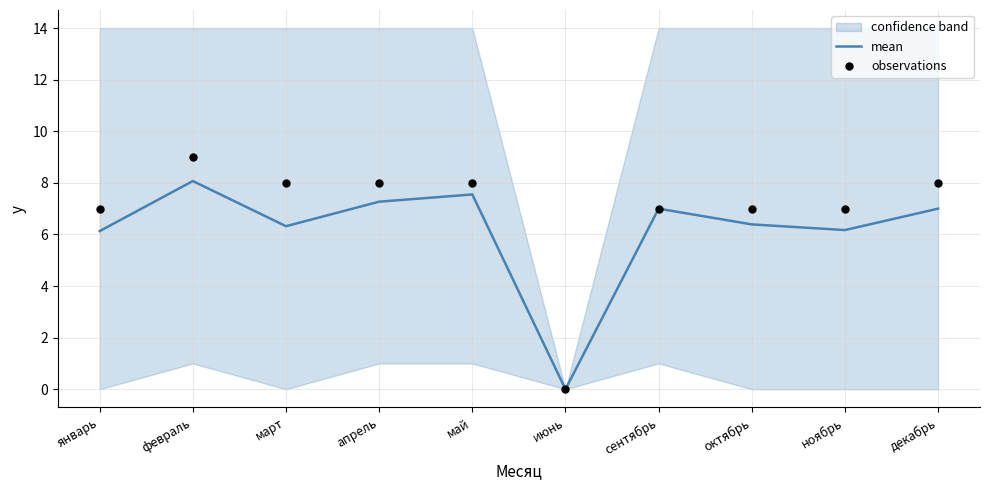

Which series has the largest Y range (max minus min)?

observations